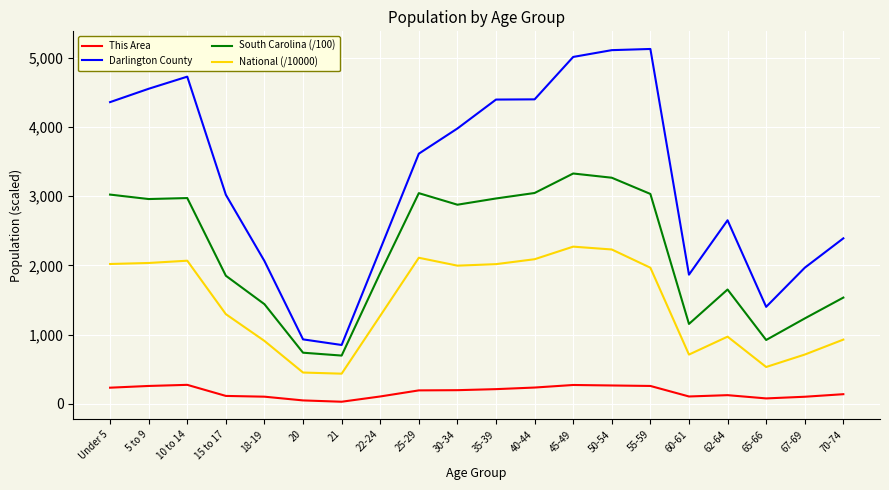

What is the maximum value shown in the chart?

5127.0